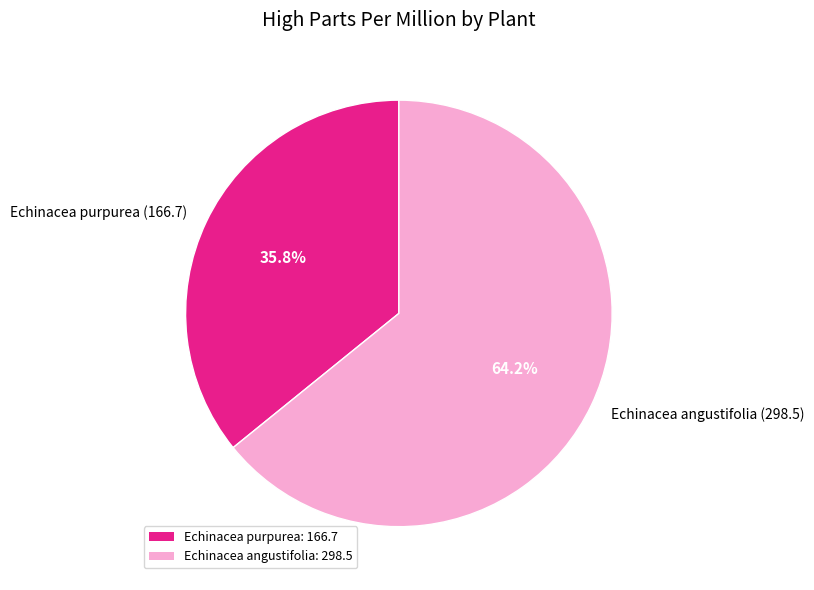

How much of the chart is everything except Echinacea angustifolia (298.5)?

35.8%